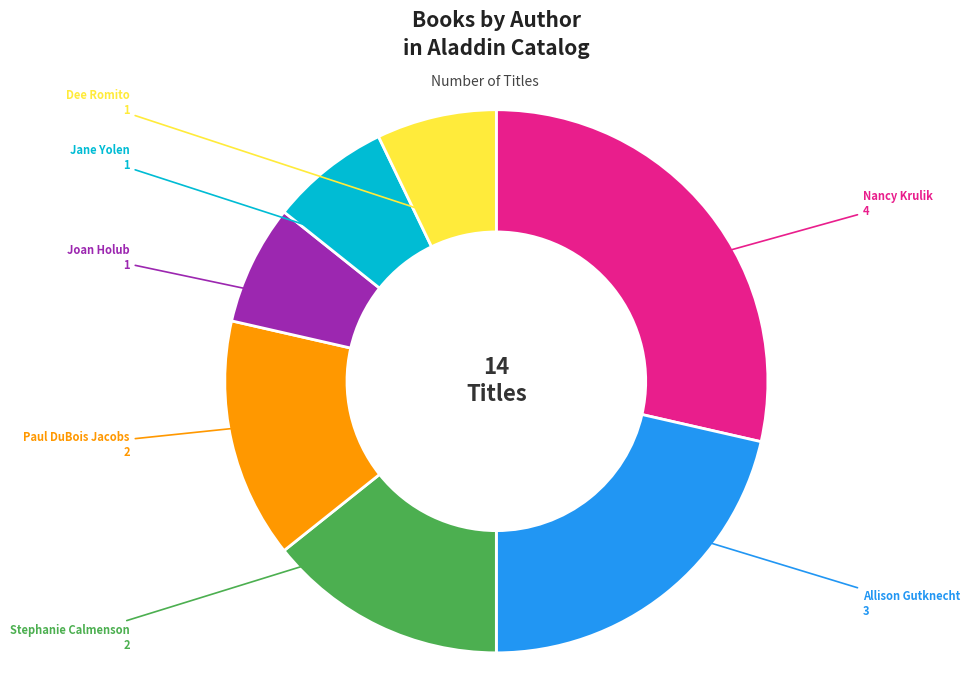

Is there a majority slice in this chart?

No